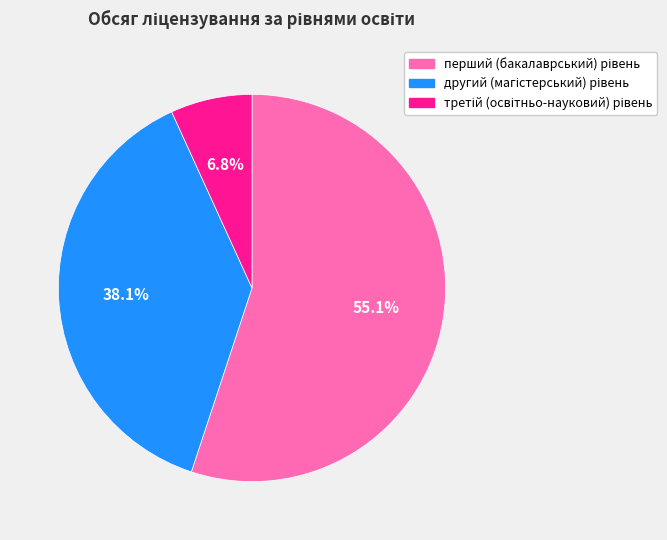

Does any single category account for the majority?

Yes